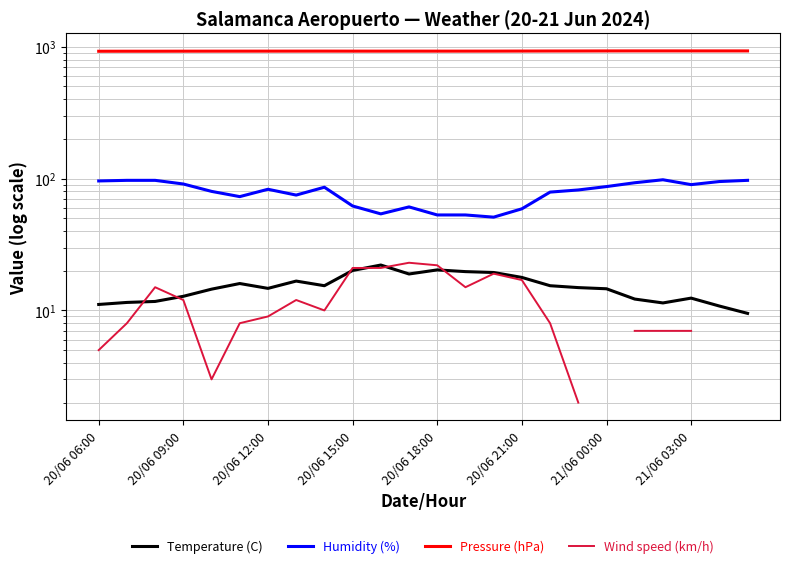

Is the value of Wind speed (km/h) at 11 greater than the value of Humidity (%) at 19?

No